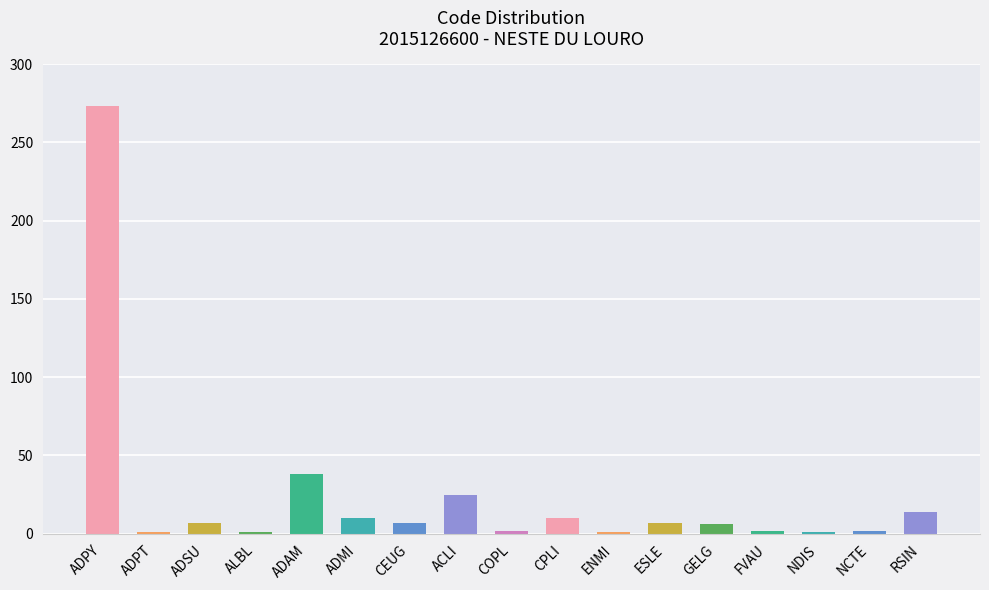

Which category has the highest value across all series?

ADPY